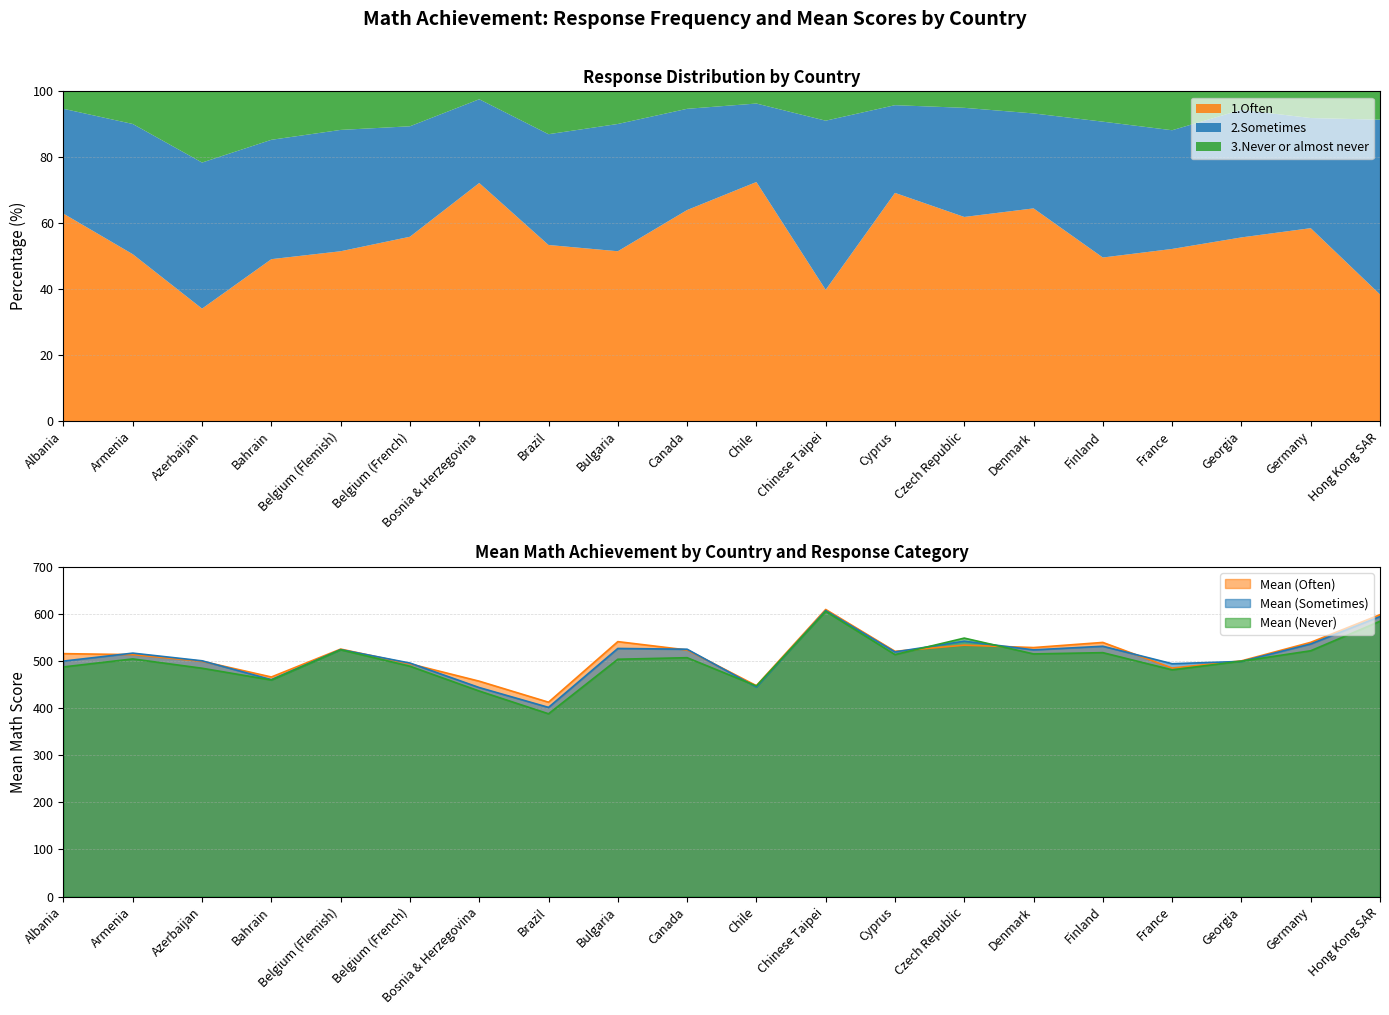

How many distinct data groups are displayed?

3